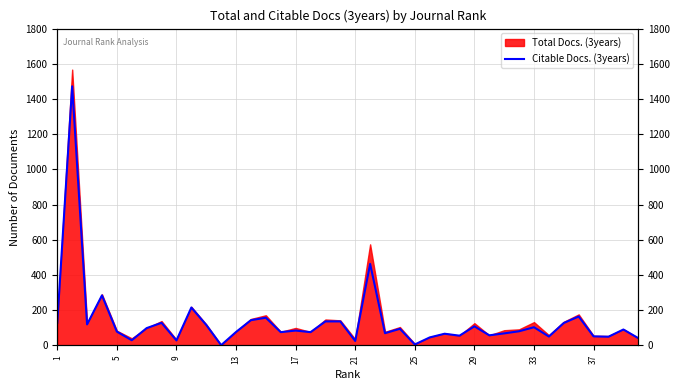

The value at 29 is 98. True or false?

False